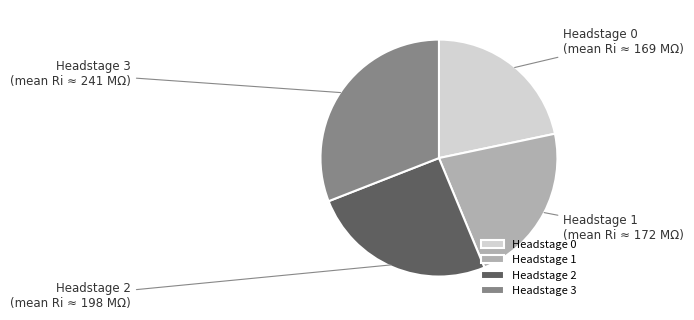

Is it true that Headstage 0 is 30% of the pie?

False